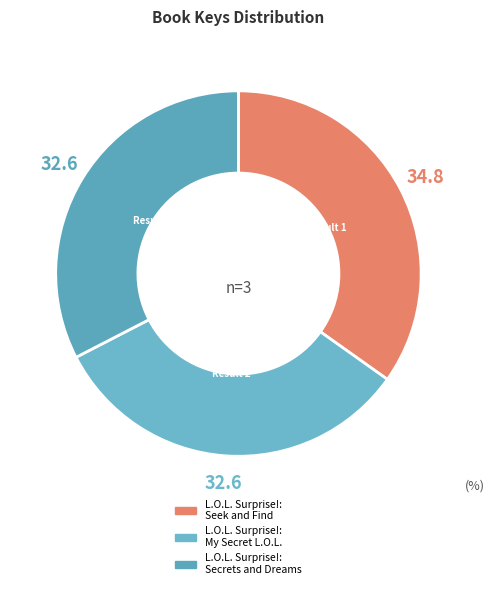

Which category has the smallest portion of the pie?

L.O.L. Surprise!:
Secrets and Dreams